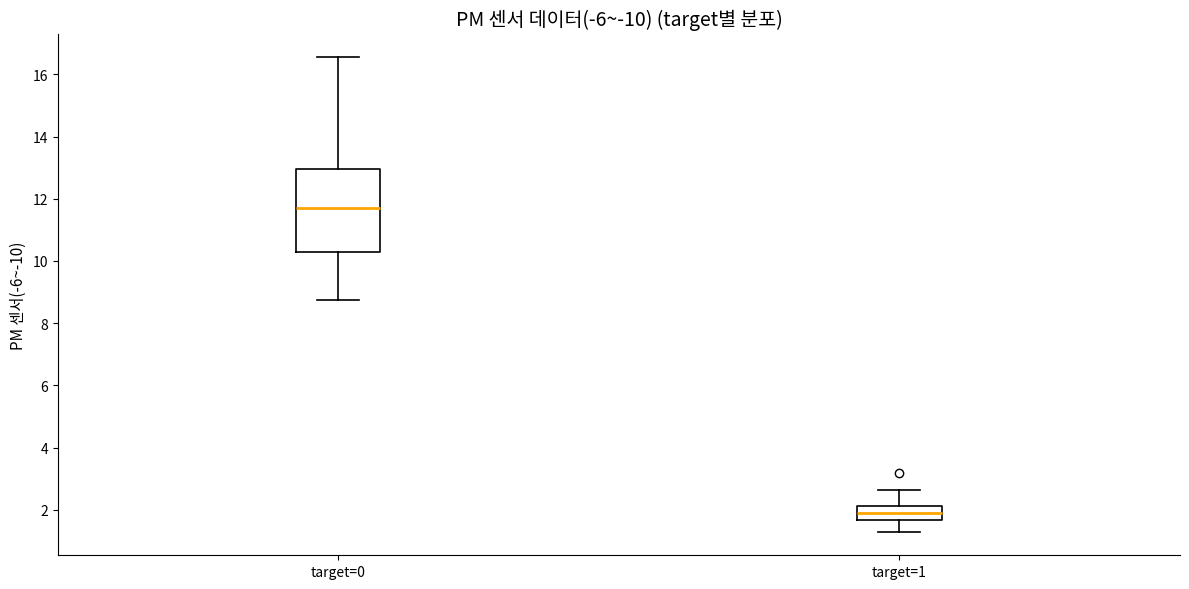

Which box is the tallest, from its lower edge to its upper edge?

target=0